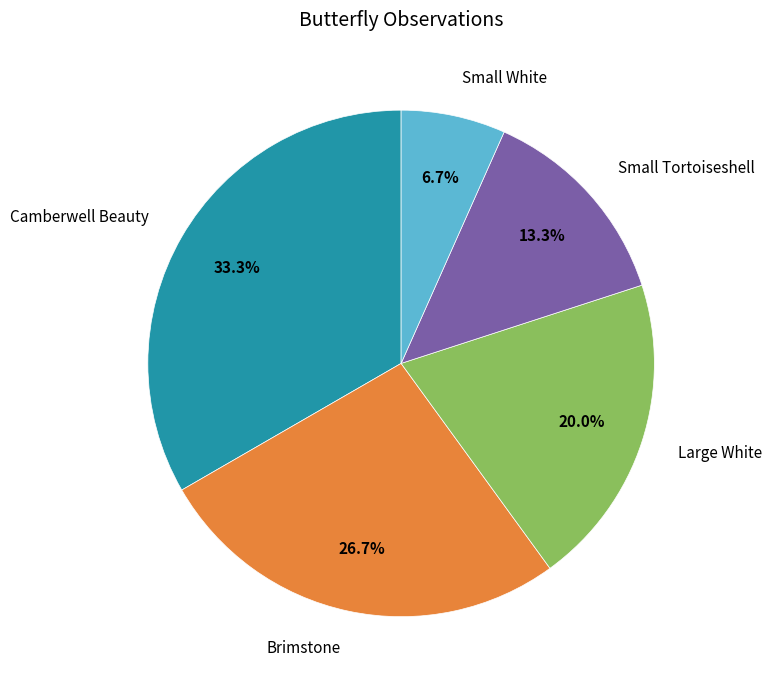

Is it true that Camberwell Beauty is 33% of the pie?

True